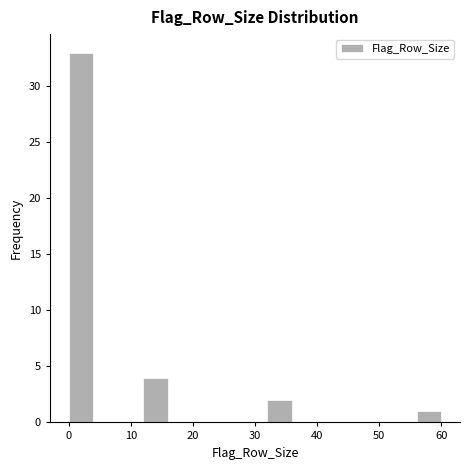

Which range on the x-axis has the tallest bar?

0 to 4